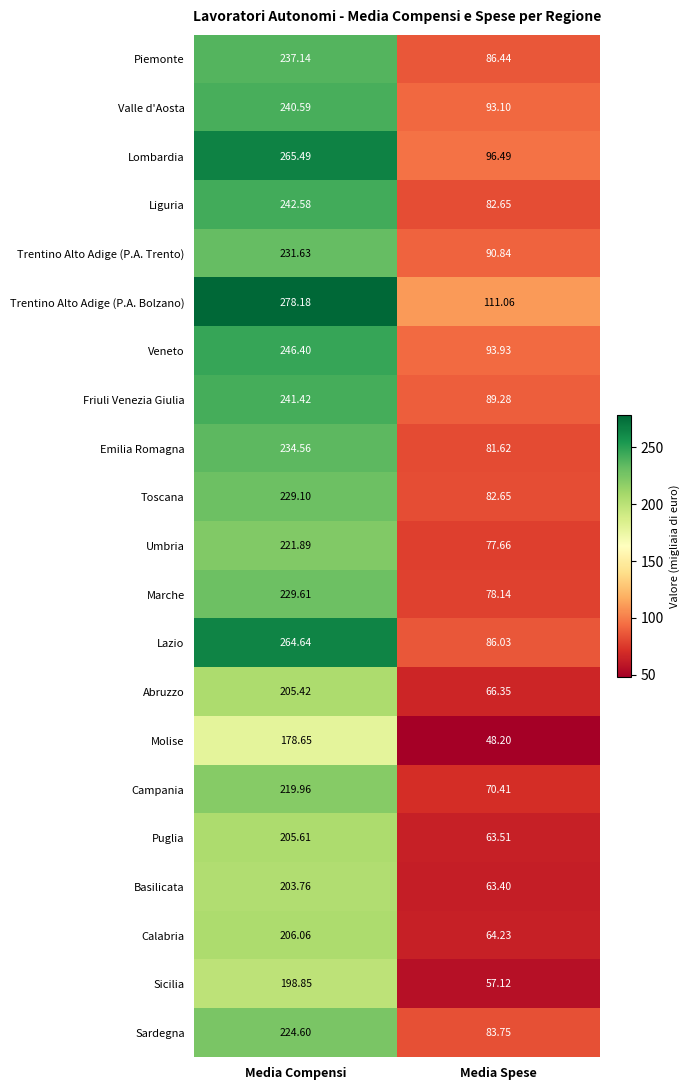

At which label does Emilia Romagna first exceed 234?

Media Compensi